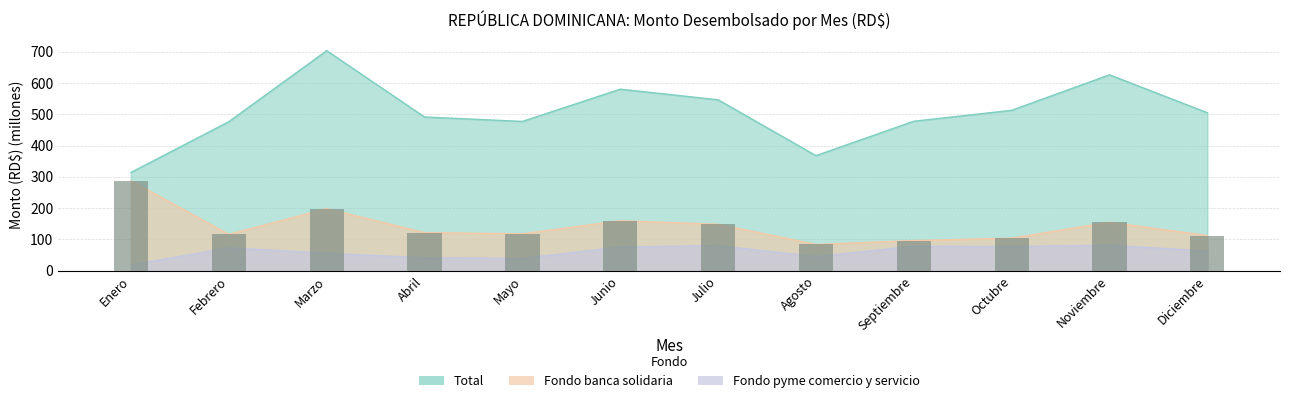

What is the difference between the maximum and second lowest values?

191.4